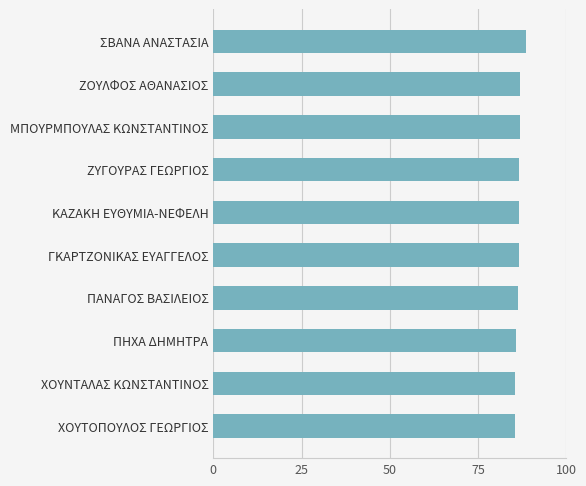

What is the smallest value displayed?

85.5